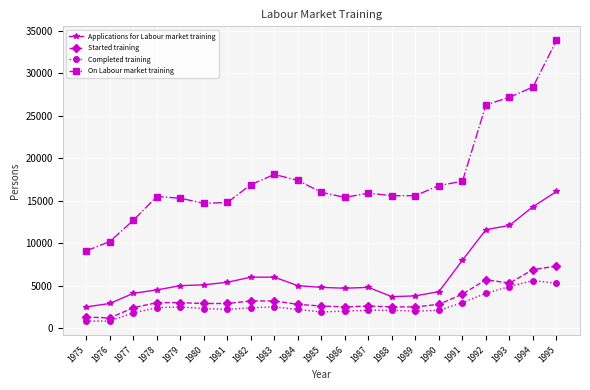

What is the highest value of the Applications for Labour market training series?

16100